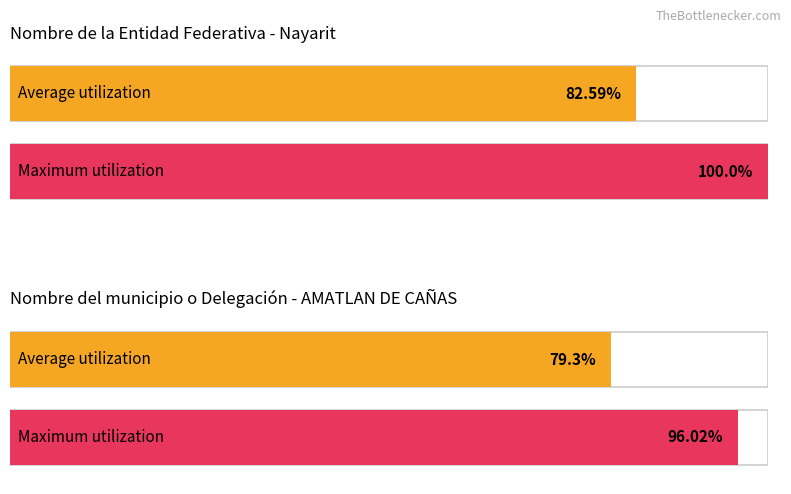

Which series has the widest spread of values?

Nombre de la Entidad Federativa